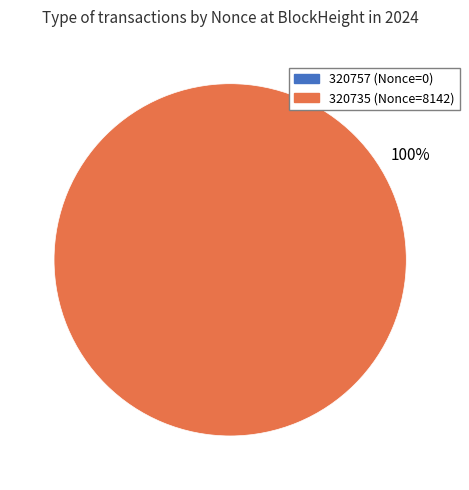

Rank the categories by value from lowest to highest.

320757, 320735